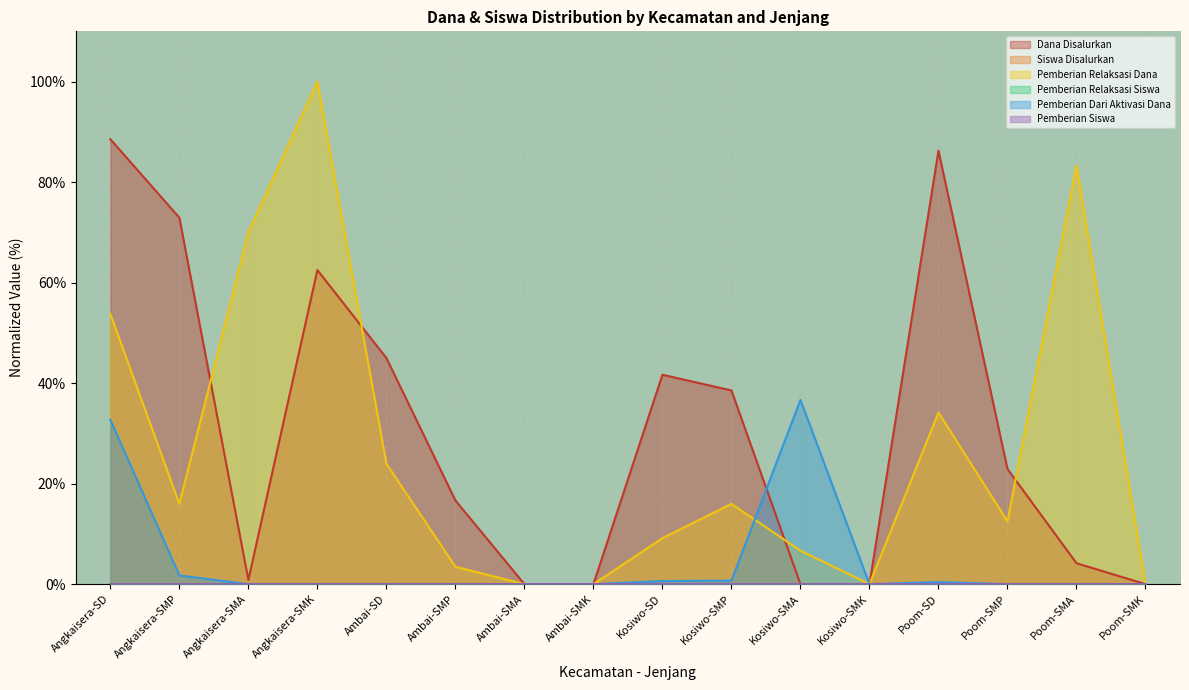

Is the value of Pemberian Siswa at Poom-SMP greater than the value of Pemberian Relaksasi Dana at Ambai-SD?

No